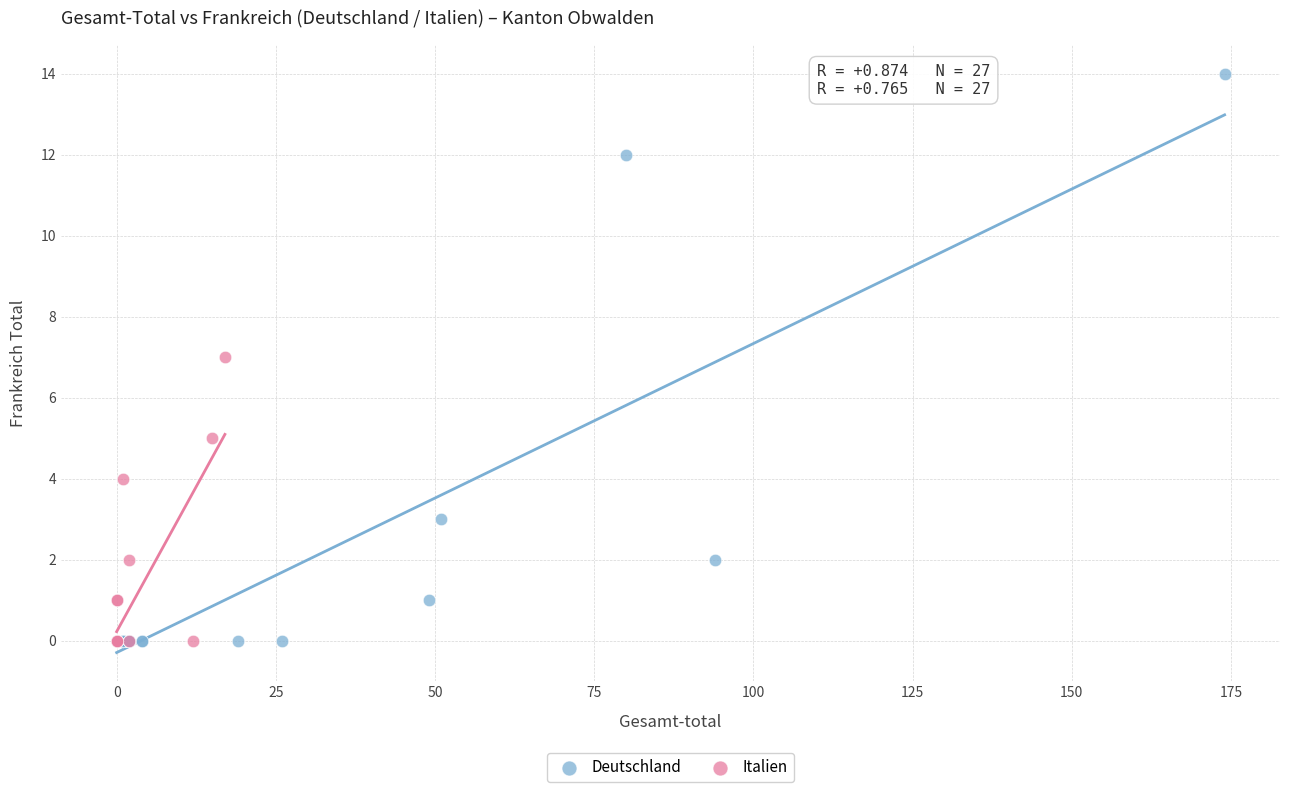

Which series has the largest Y range (max minus min)?

Deutschland